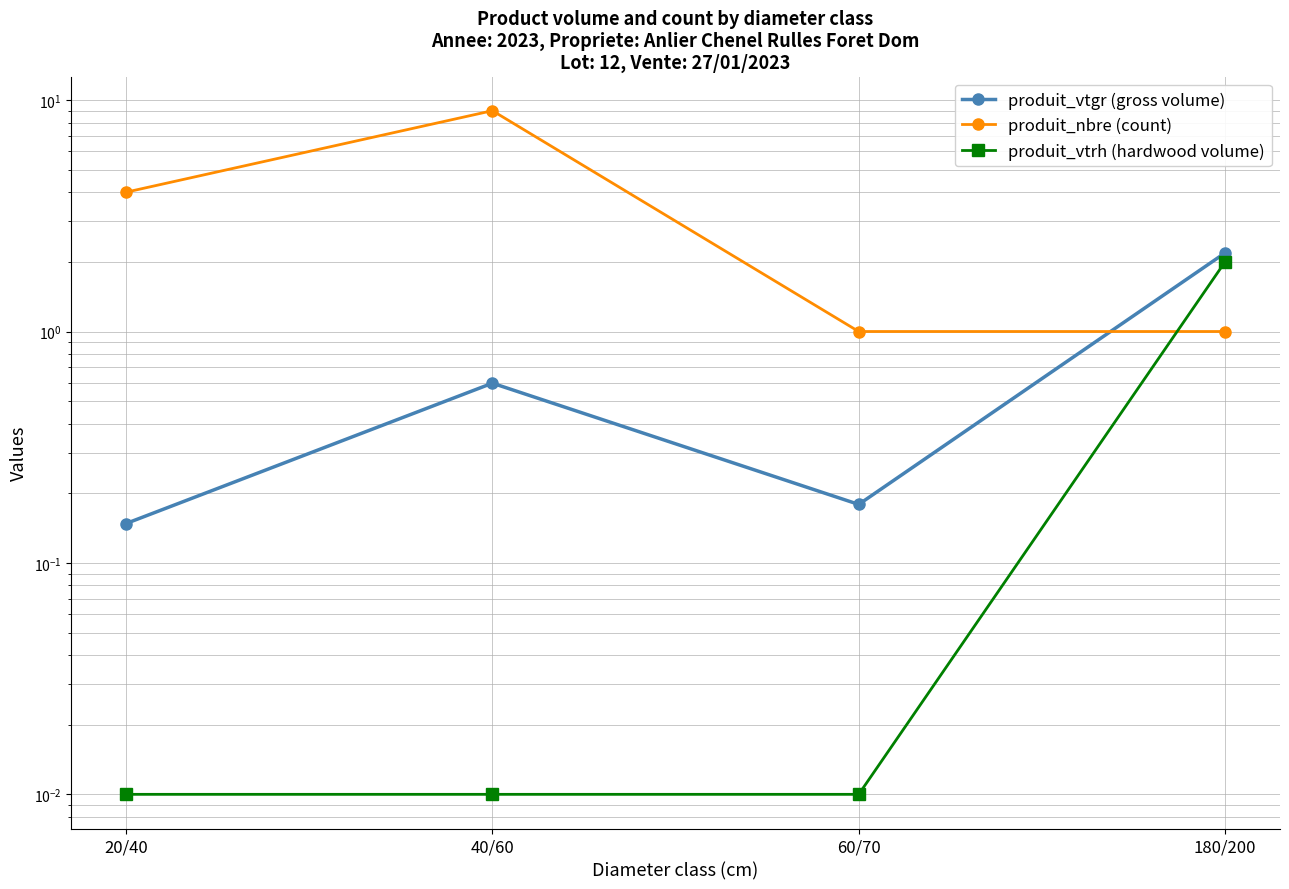

What is the difference between the maximum and minimum values in the produit_vtrh (hardwood volume) series?

2.0